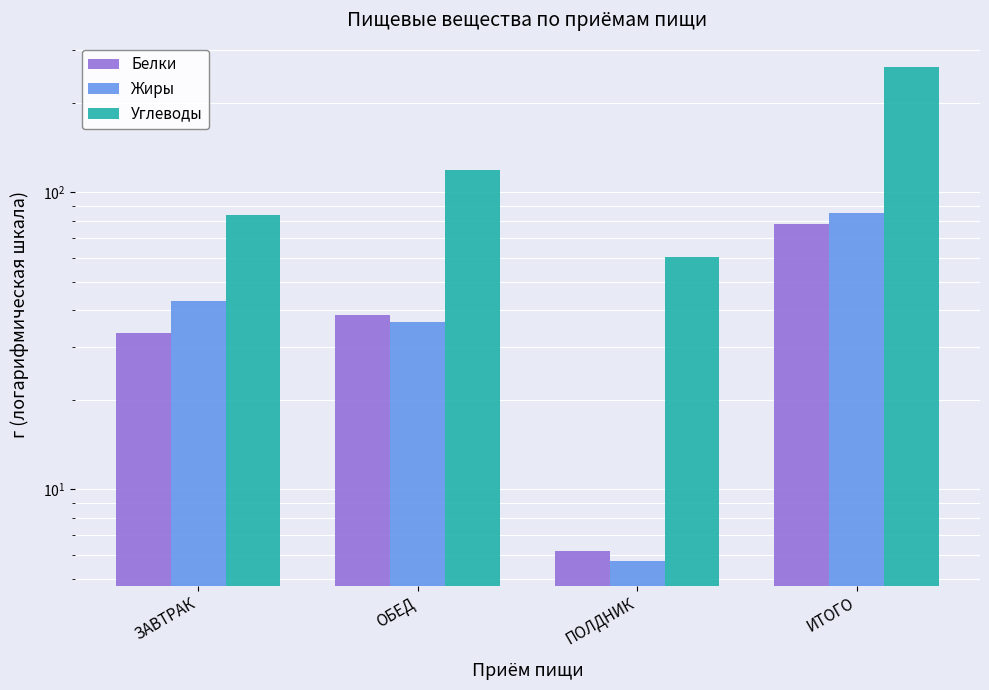

Reading right to left, what are all the values shown in this chart?

Белки: ИТОГО=78.3	ПОЛДНИК=6.2	ОБЕД=38.5	ЗАВТРАК=33.7
Жиры: ИТОГО=85.2	ПОЛДНИК=5.7	ОБЕД=36.5	ЗАВТРАК=43.0
Углеводы: ИТОГО=263.2	ПОЛДНИК=60.5	ОБЕД=119.0	ЗАВТРАК=83.7